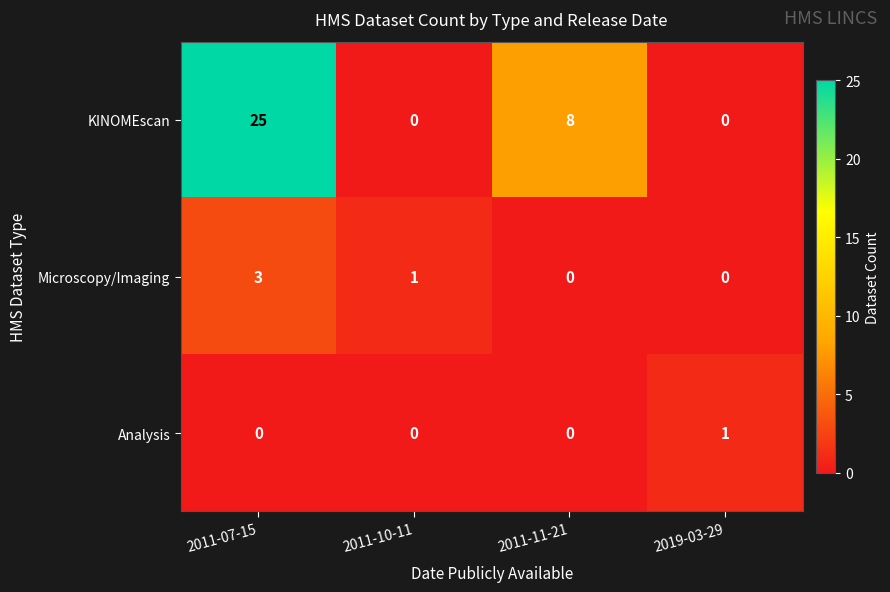

List the series in order of their peak value, highest first.

KINOMEscan, Microscopy/Imaging, Analysis